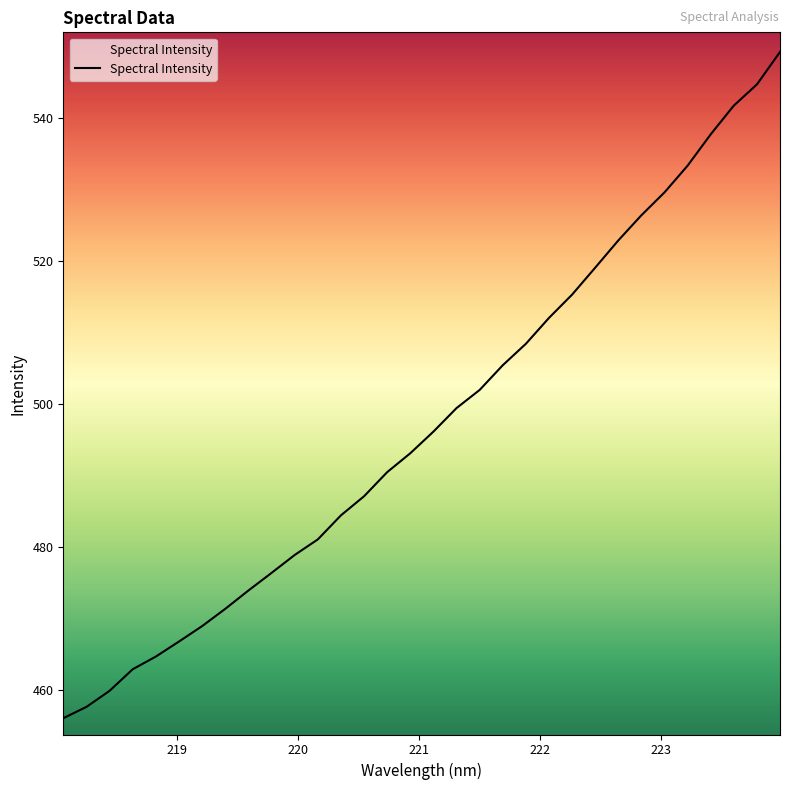

What is the maximum value shown in the chart?

549.2